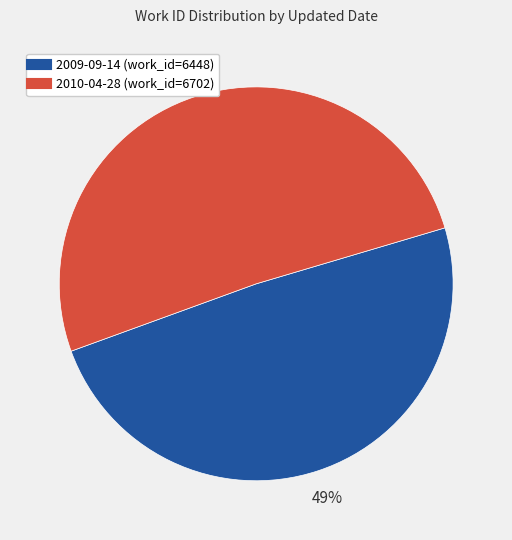

To the nearest percent, what is the average slice percentage?

50%